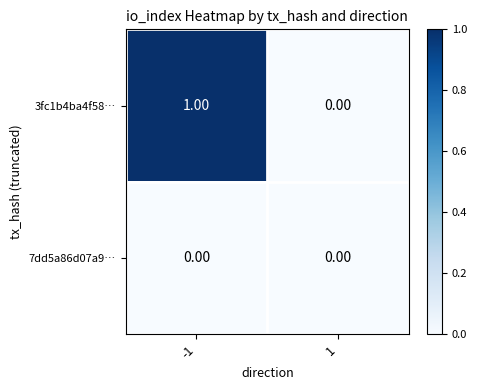

Rank the series by their average value, from highest to lowest.

3fc1b4ba4f58…, 7dd5a86d07a9…